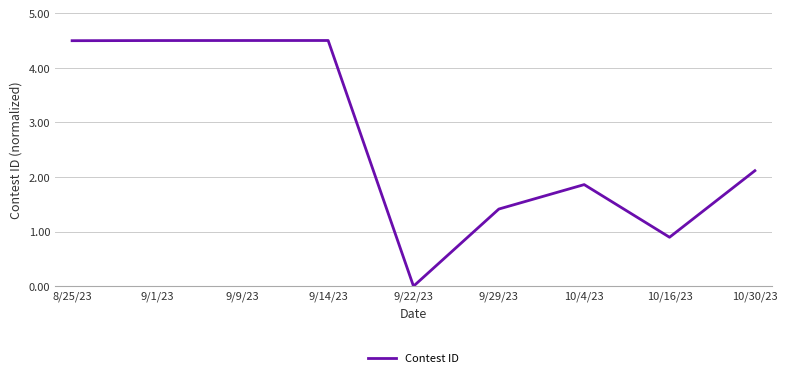

Which has a higher value, 9/14/23 or 9/29/23?

9/14/23